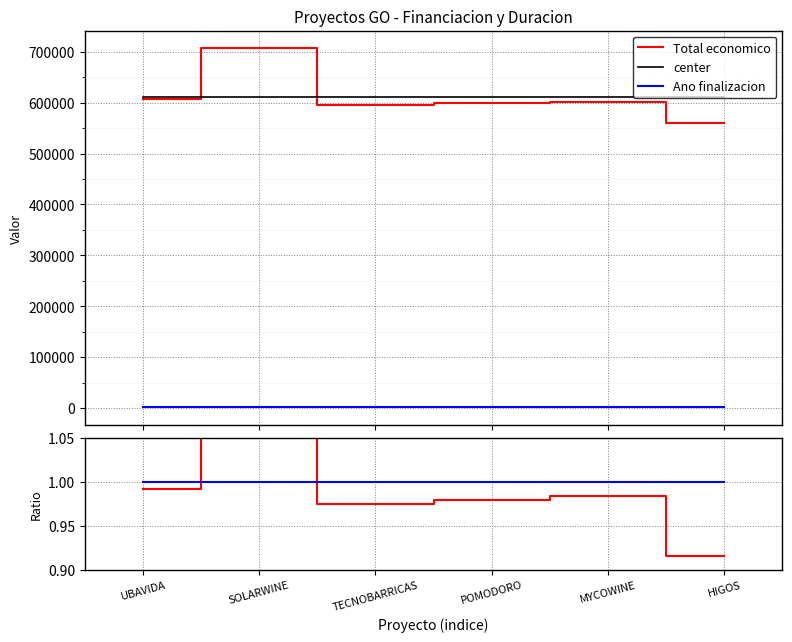

Which series has the largest total across all categories?

Total economico